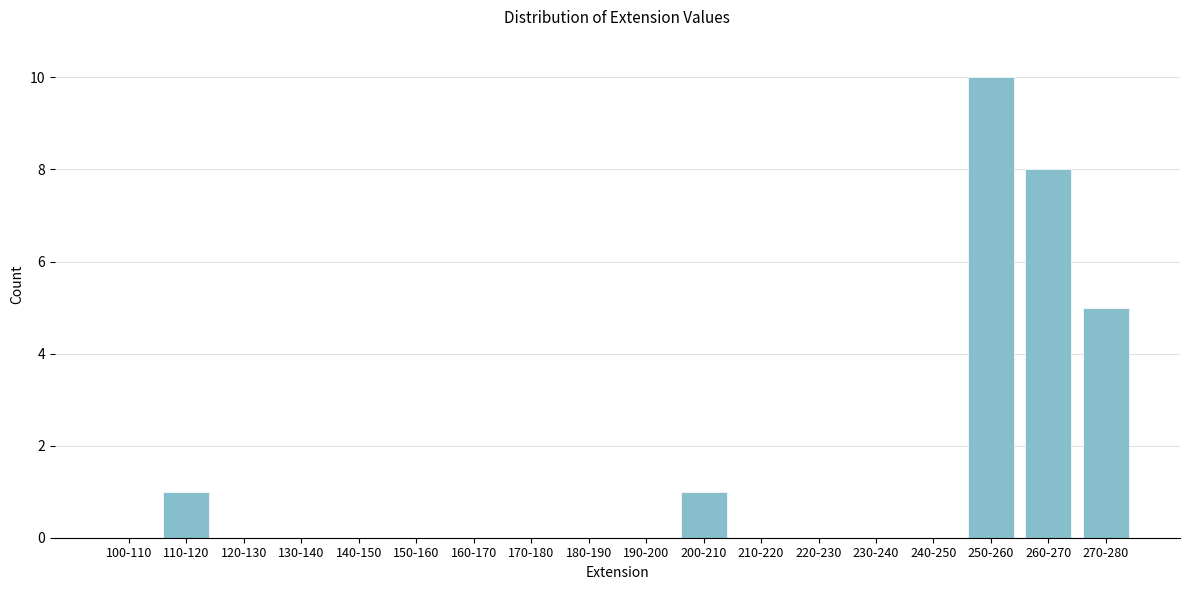

Reading left to right, extract all data points from this chart.

100-110=0	110-120=1	120-130=0	130-140=0	140-150=0	150-160=0	160-170=0	170-180=0	180-190=0	190-200=0	200-210=1	210-220=0	220-230=0	230-240=0	240-250=0	250-260=10	260-270=8	270-280=5